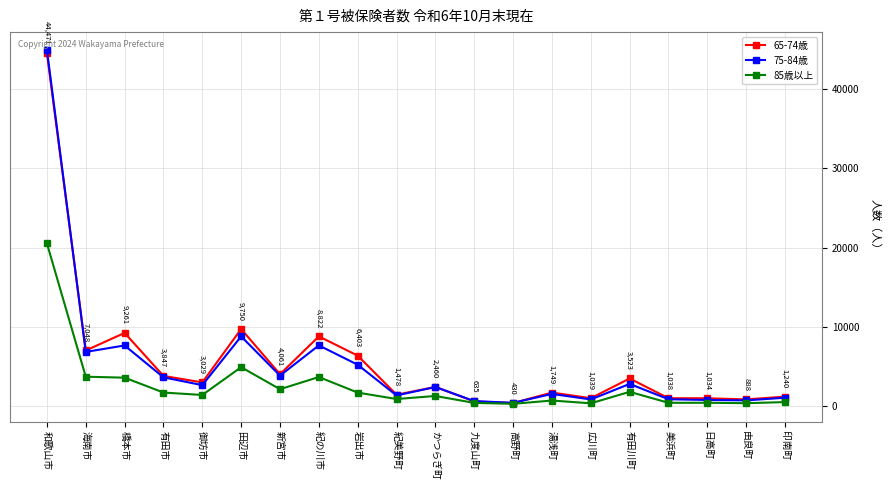

Does the chart display data point markers on the line(s)?

Yes